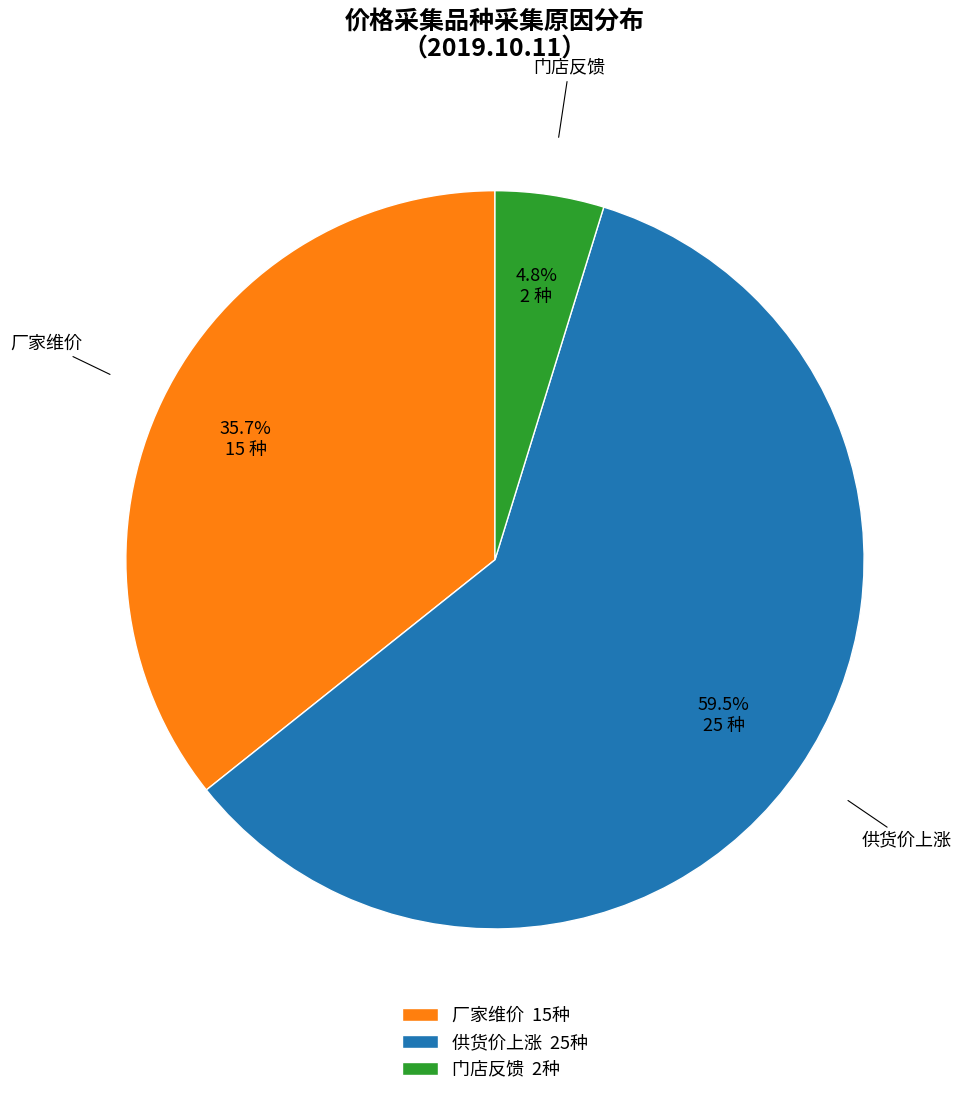

Count the number of slices in the pie.

3